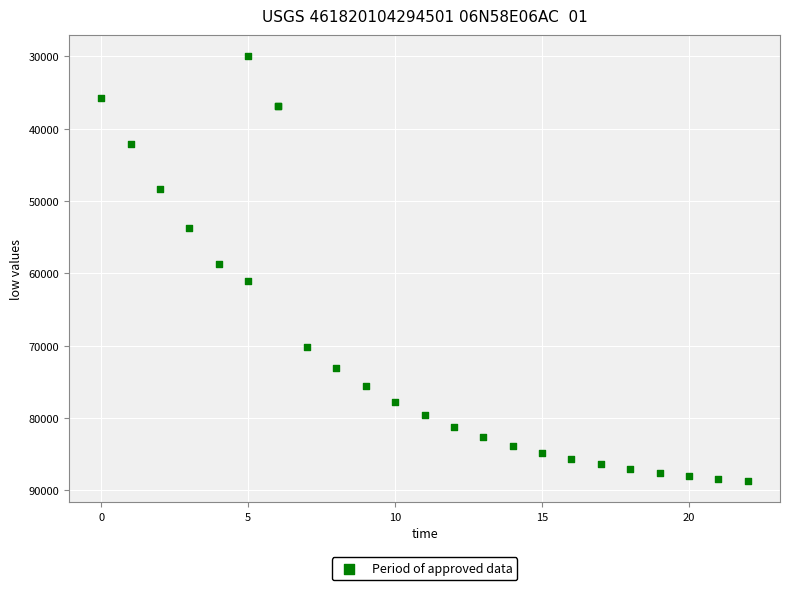

What Y value in the scatter plot is closest to 59342?

58670.6